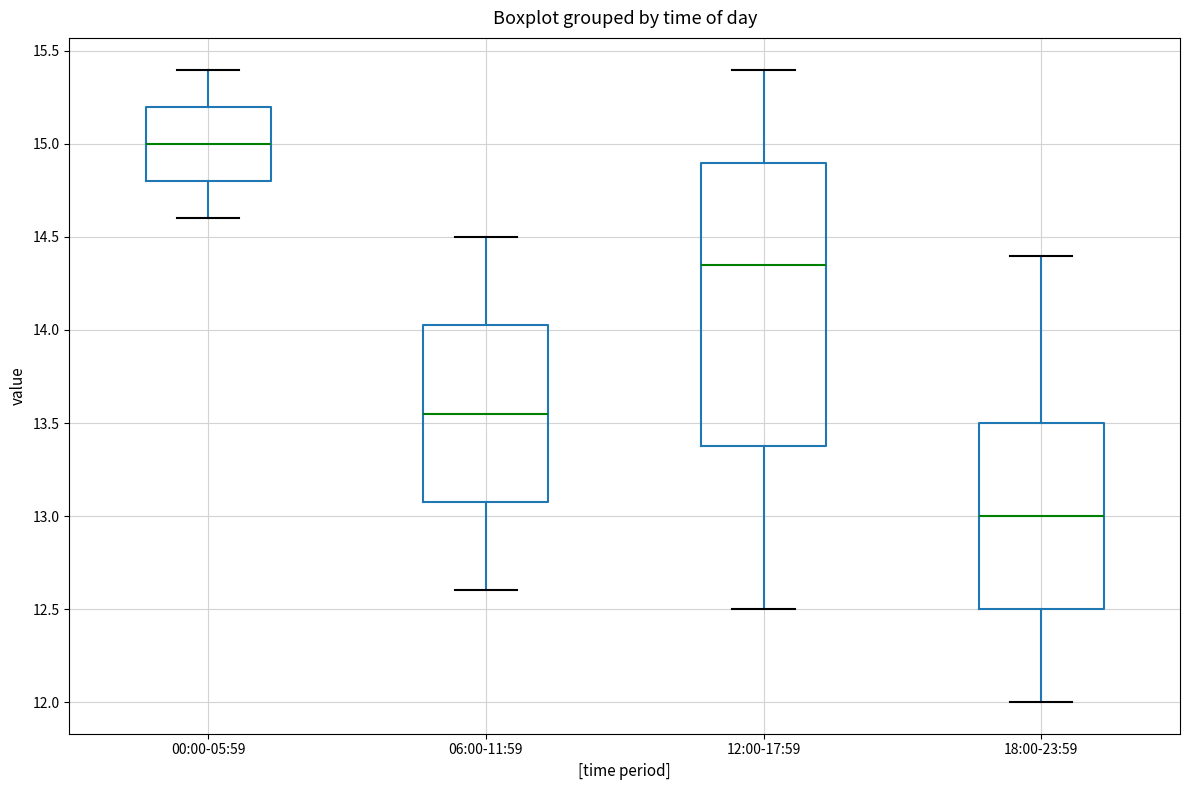

Which box has the highest median line?

00:00-05:59